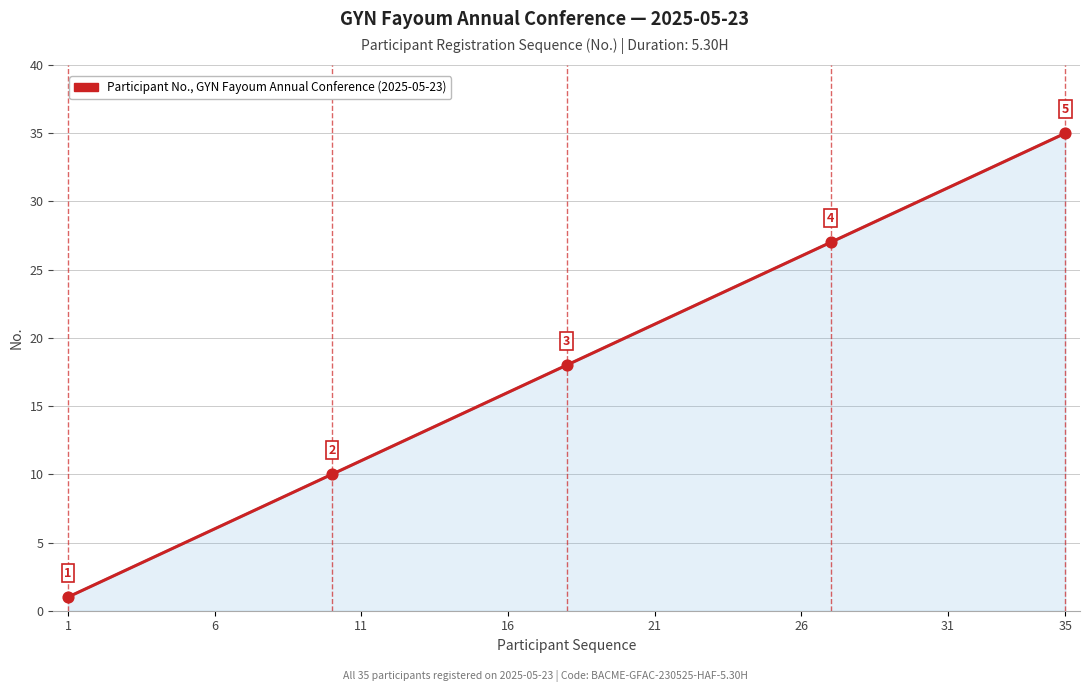

Which series contains the highest Y value?

GYN Fayoum Annual Conference (participant count)